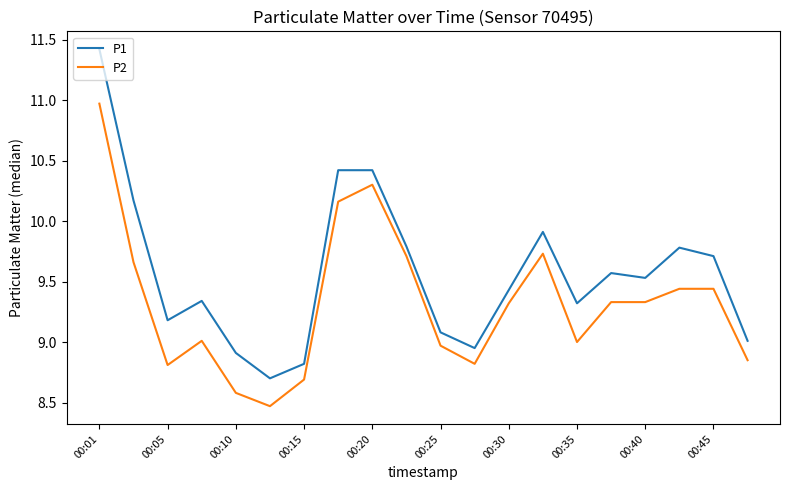

Which series has the largest total across all categories?

P1